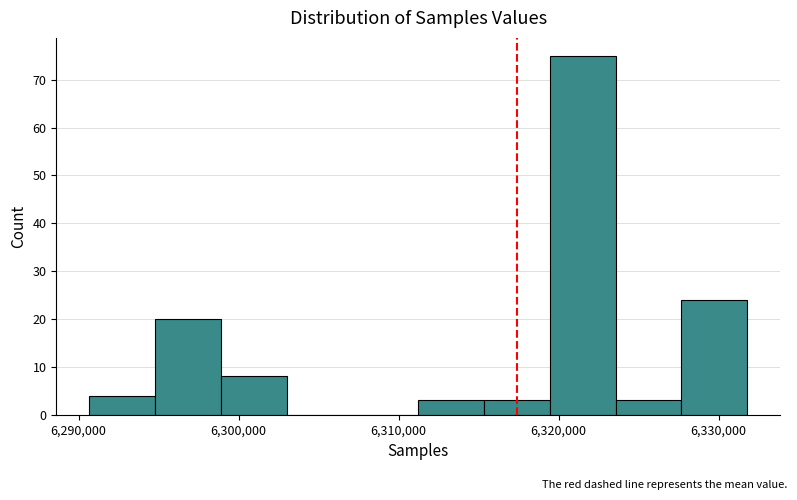

Reading left to right, transcribe this chart: for each bar, give the range it covers on the x-axis and its height. Neither the bar edges nor the heights are printed on the chart, so give them approximately, as read against the axes.

6291000 to 6295000: 4
6295000 to 6299000: 20
6299000 to 6303000: 8
6303000 to 6307000: 0
6307000 to 6311000: 0
6311000 to 6315000: 3
6315000 to 6319000: 3
6319000 to 6324000: 75
6324000 to 6328000: 3
6328000 to 6332000: 24